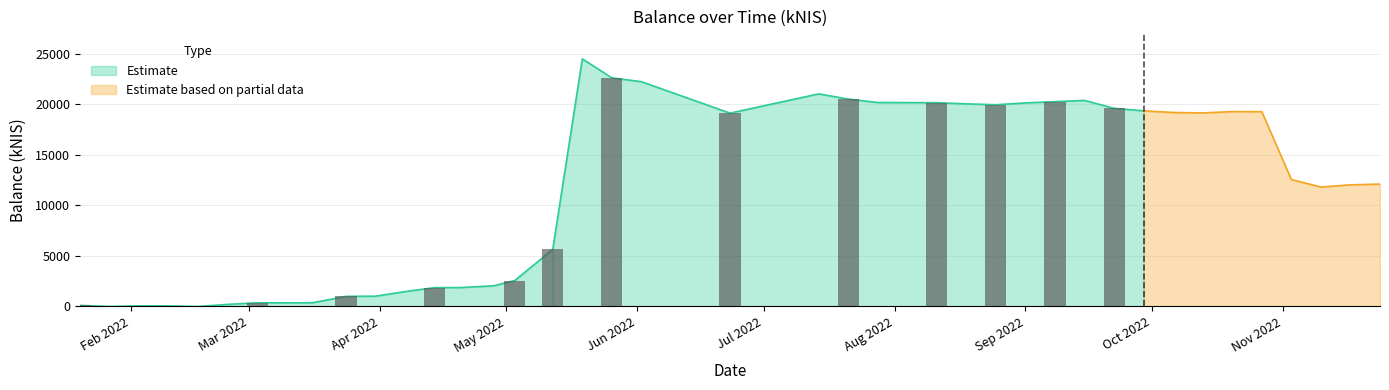

True or false: the data shows 21032.8 at 2022-07-14.

True